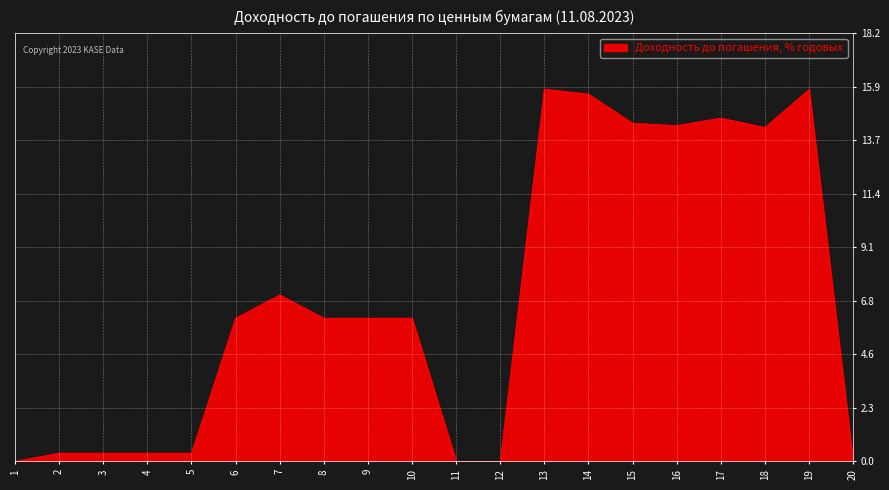

What is the approximate value at 8?

6.1